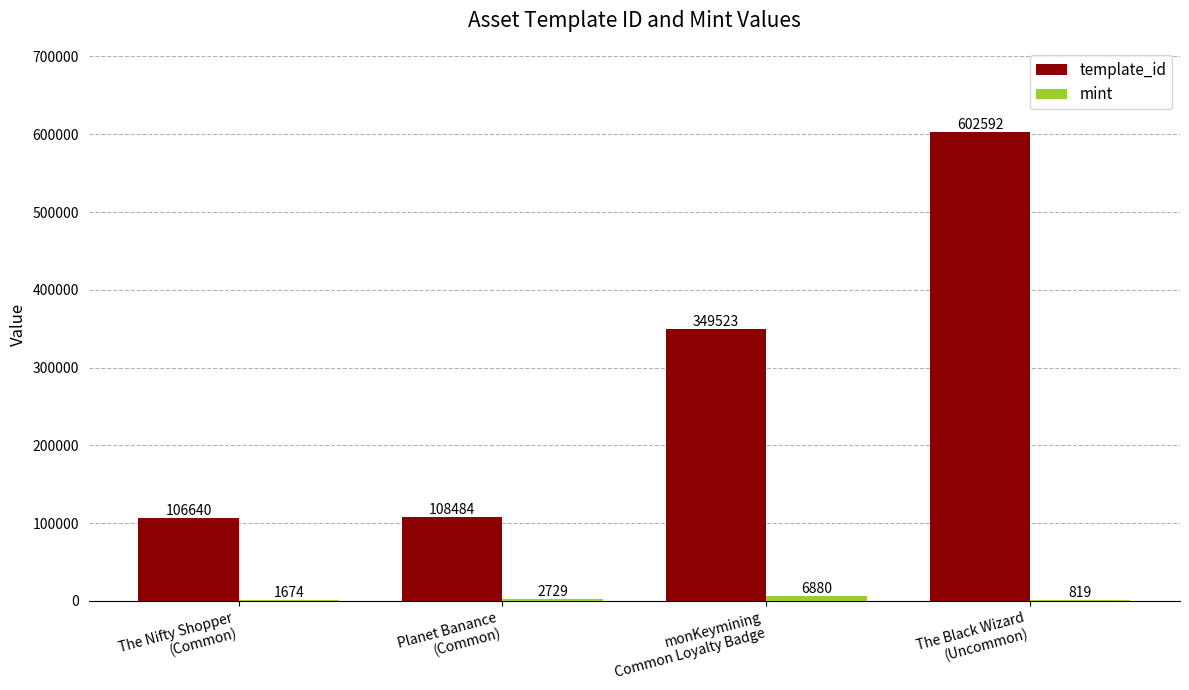

How many data points does each series have?

4